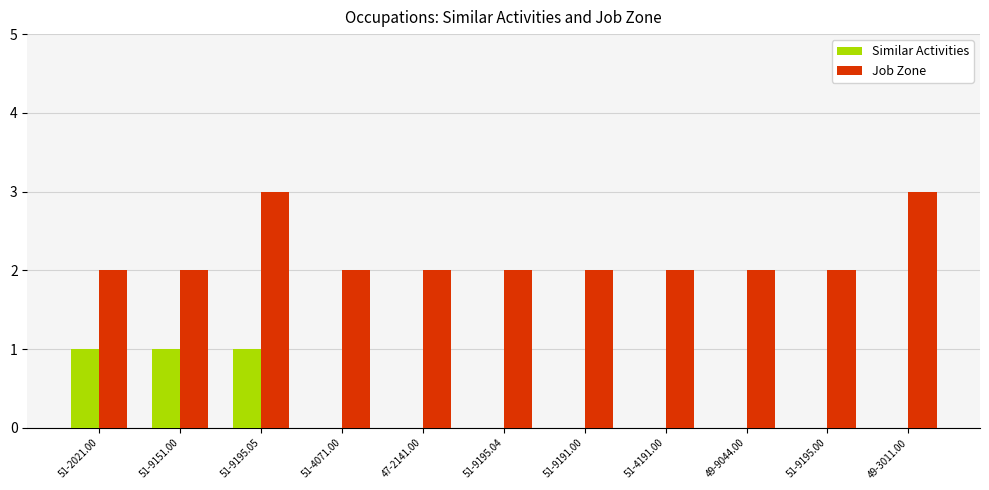

At which category is the sum across all series the highest?

51-9195.05